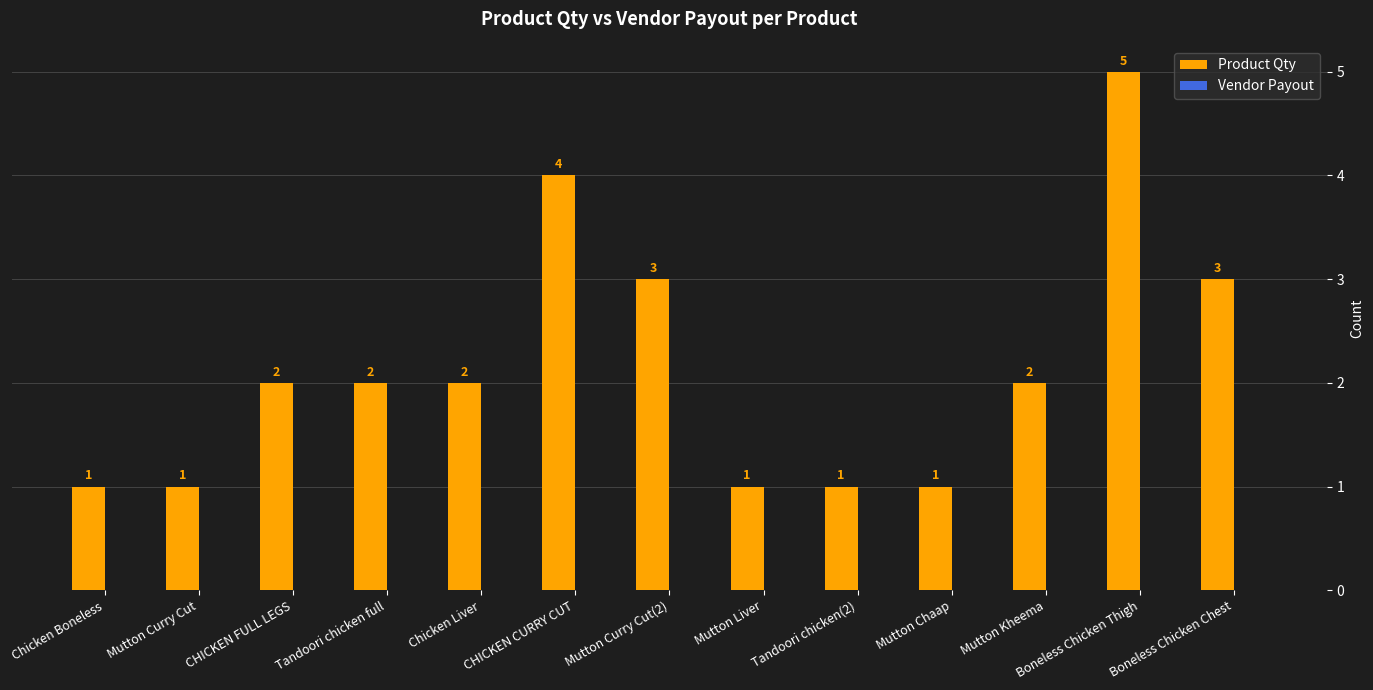

The chart shows a value of 3 at CHICKEN CURRY CUT. True or false?

False